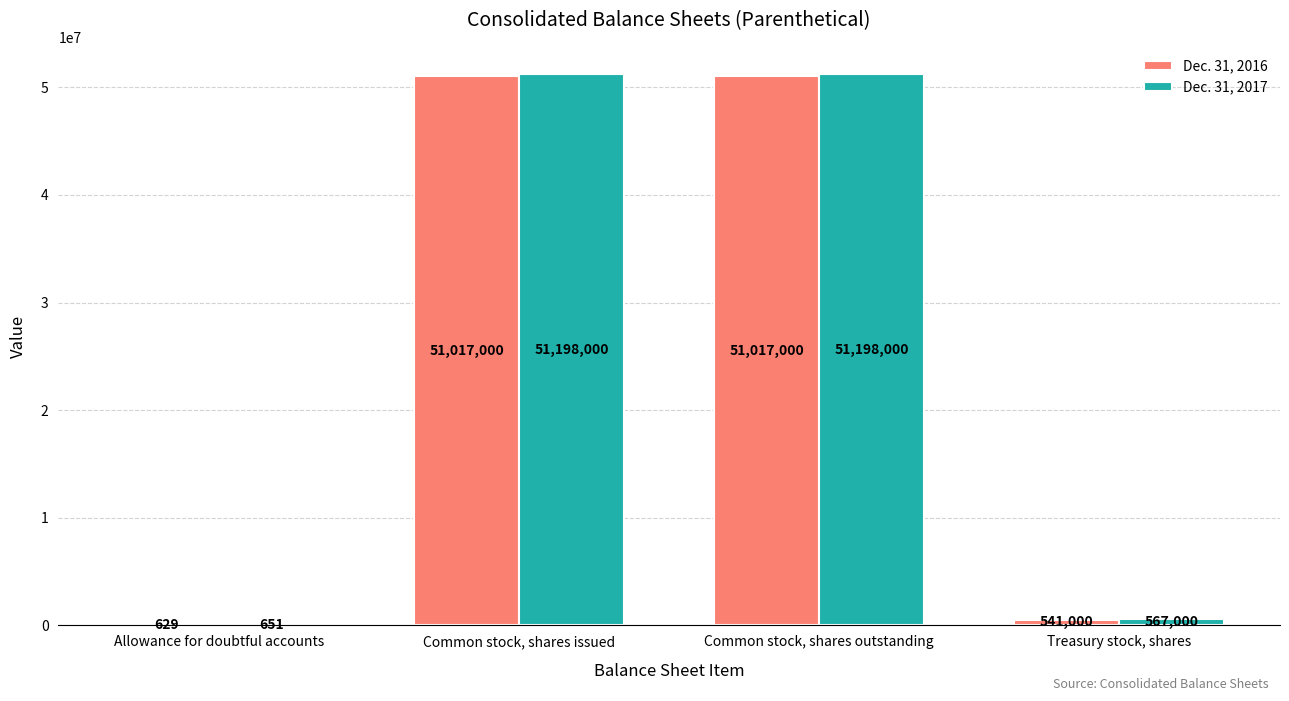

What value does the Dec. 31, 2016 series have at Common stock, shares issued, to the nearest 100?

51017000